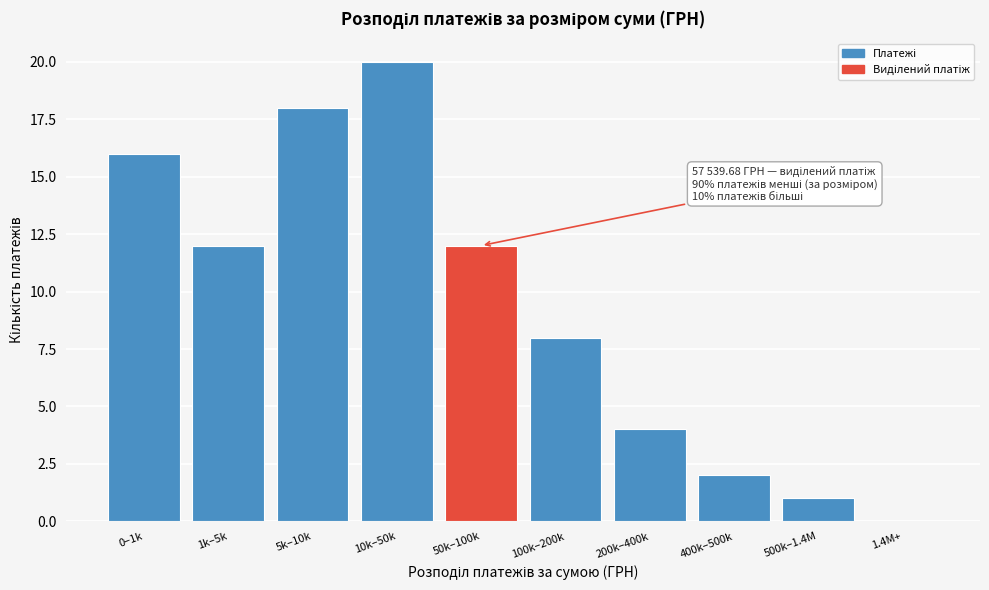

Reading left to right, extract all data points from this chart.

0–1k=16	1k–5k=12	5k–10k=18	10k–50k=20	50k–100k=12	100k–200k=8	200k–400k=4	400k–500k=2	500k–1.4M=1	1.4M+=0